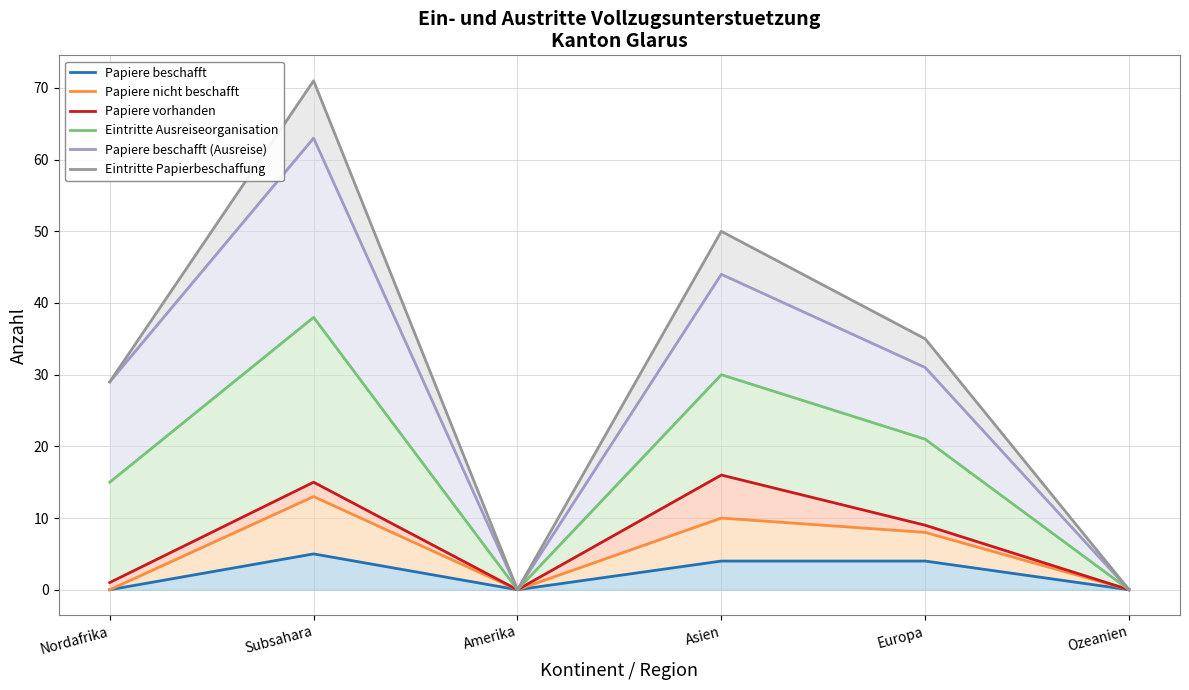

What is the label of the 3rd point from the left?

Amerika